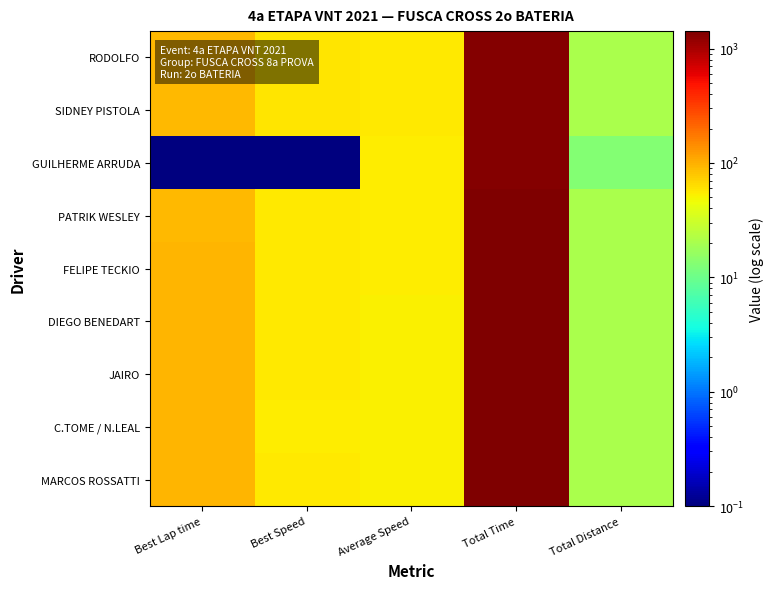

What is the spread (max minus min) of values at Best Speed?

58.5